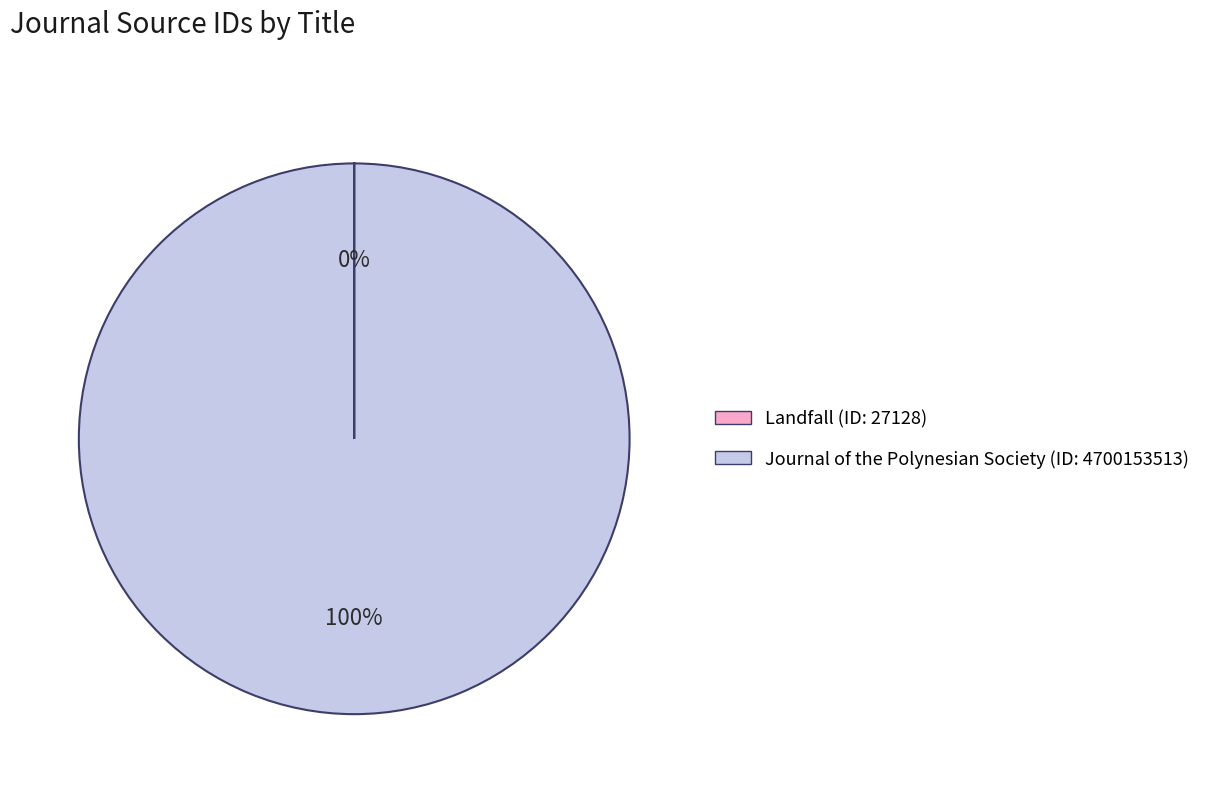

Is it true that Journal of the Polynesian Society (ID: 4700153513) is 100% of the pie?

True